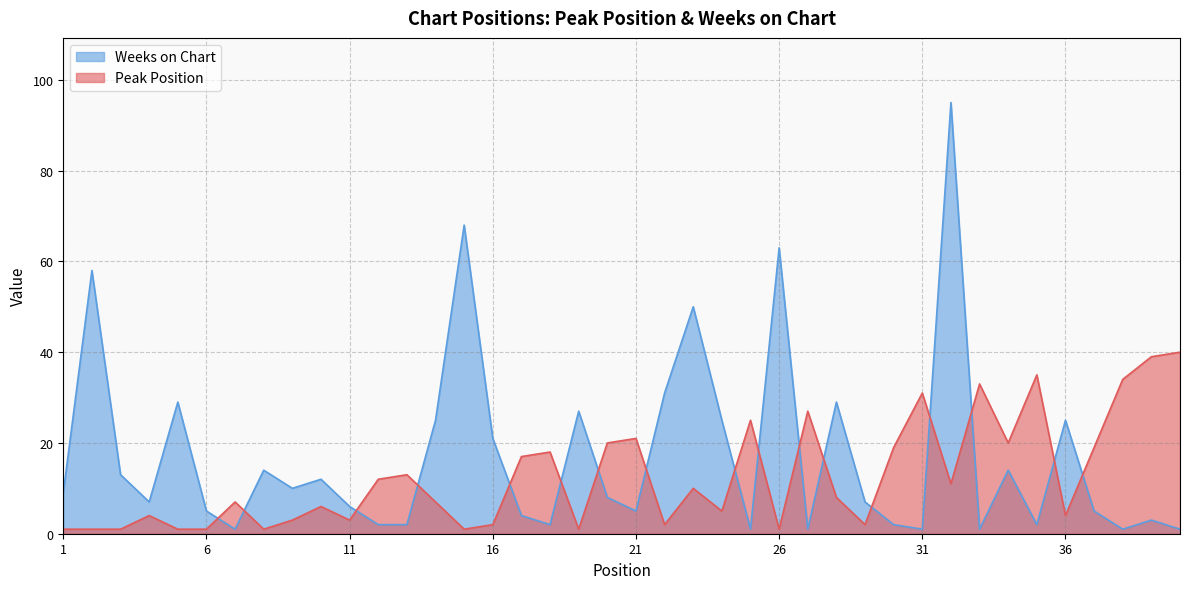

Which series has the largest range (max minus min)?

Weeks on Chart